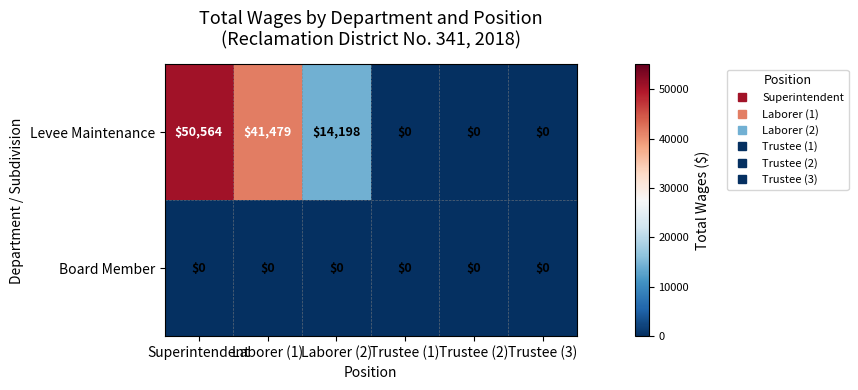

What is the greatest value displayed?

50564